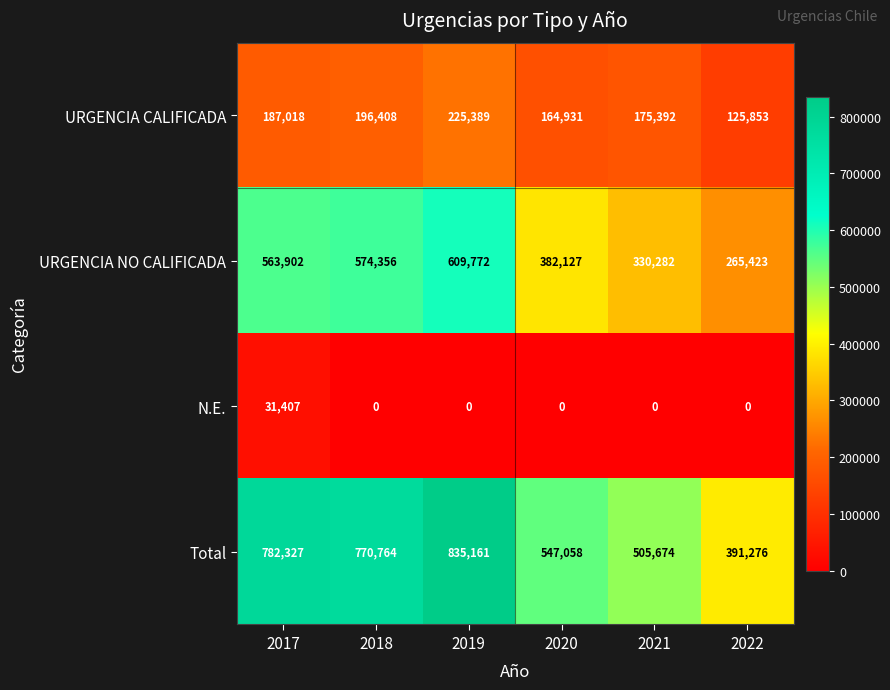

What is the average value of the Total series?

638710